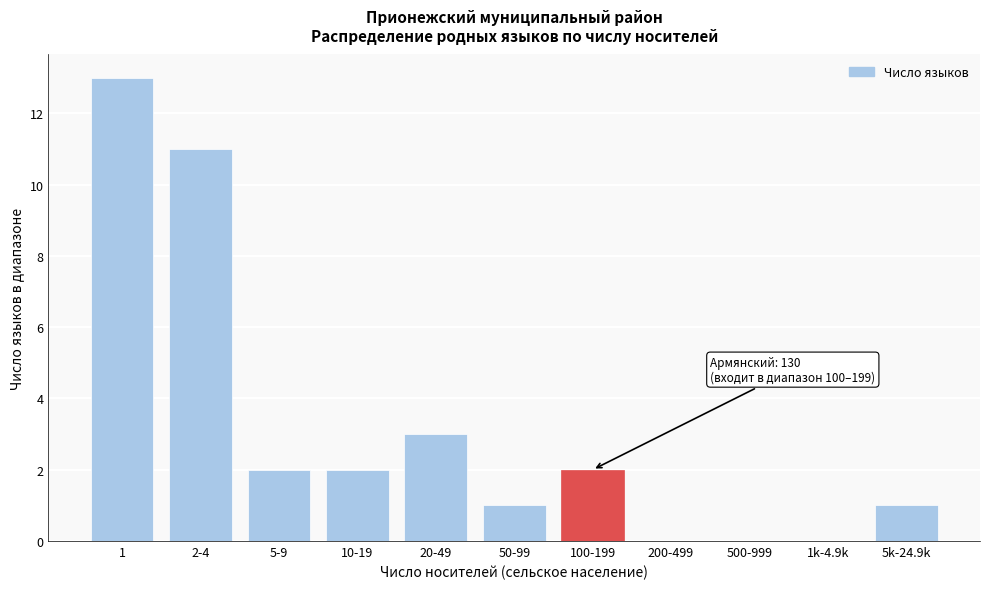

Reading left to right, extract all data points from this chart.

1=13	2-4=11	5-9=2	10-19=2	20-49=3	50-99=1	100-199=2	200-499=0	500-999=0	1k-4.9k=0	5k-24.9k=1